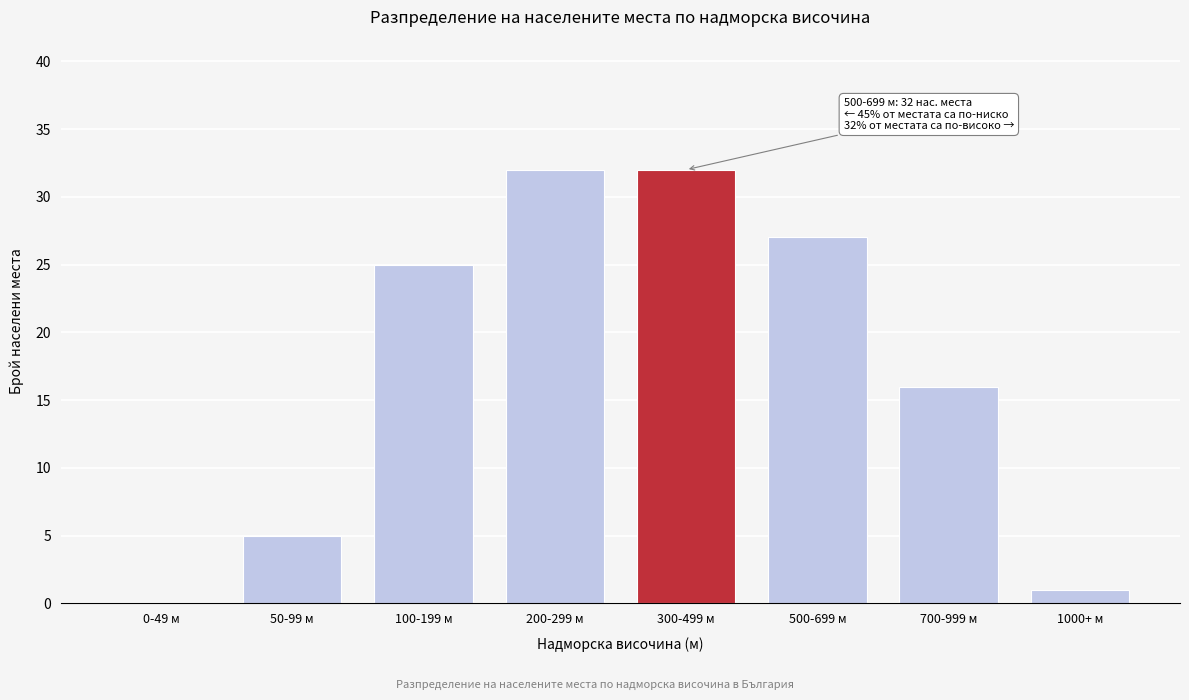

Reading left to right, extract all data points from this chart.

0-49 м=0	50-99 м=5	100-199 м=25	200-299 м=32	300-499 м=32	500-699 м=27	700-999 м=16	1000+ м=1